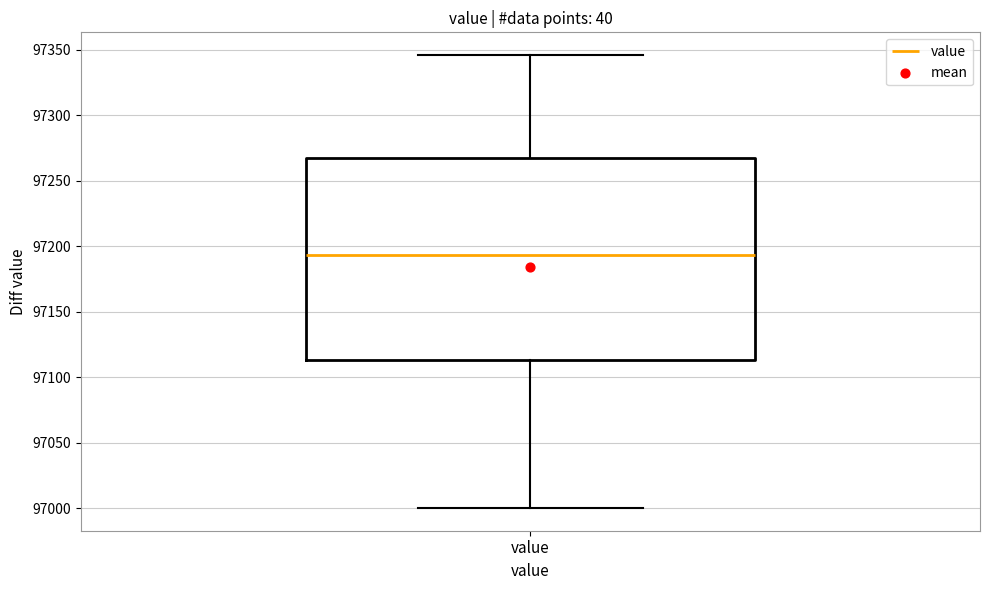

Where does the upper whisker of the box for value end on the y-axis? The values are not printed on the chart, so give them approximately, as read against the axis.

97345